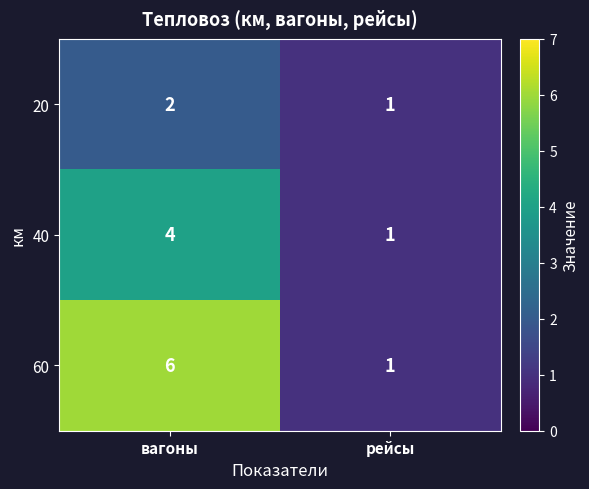

What is the total value across all series at вагоны?

12